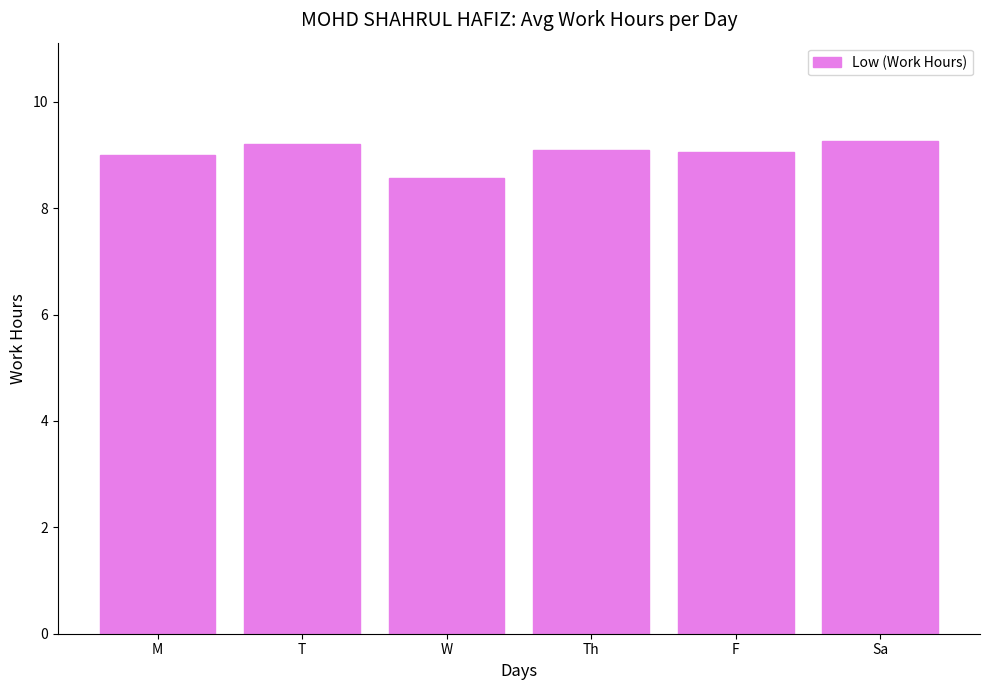

Count the number of categories in the chart.

6